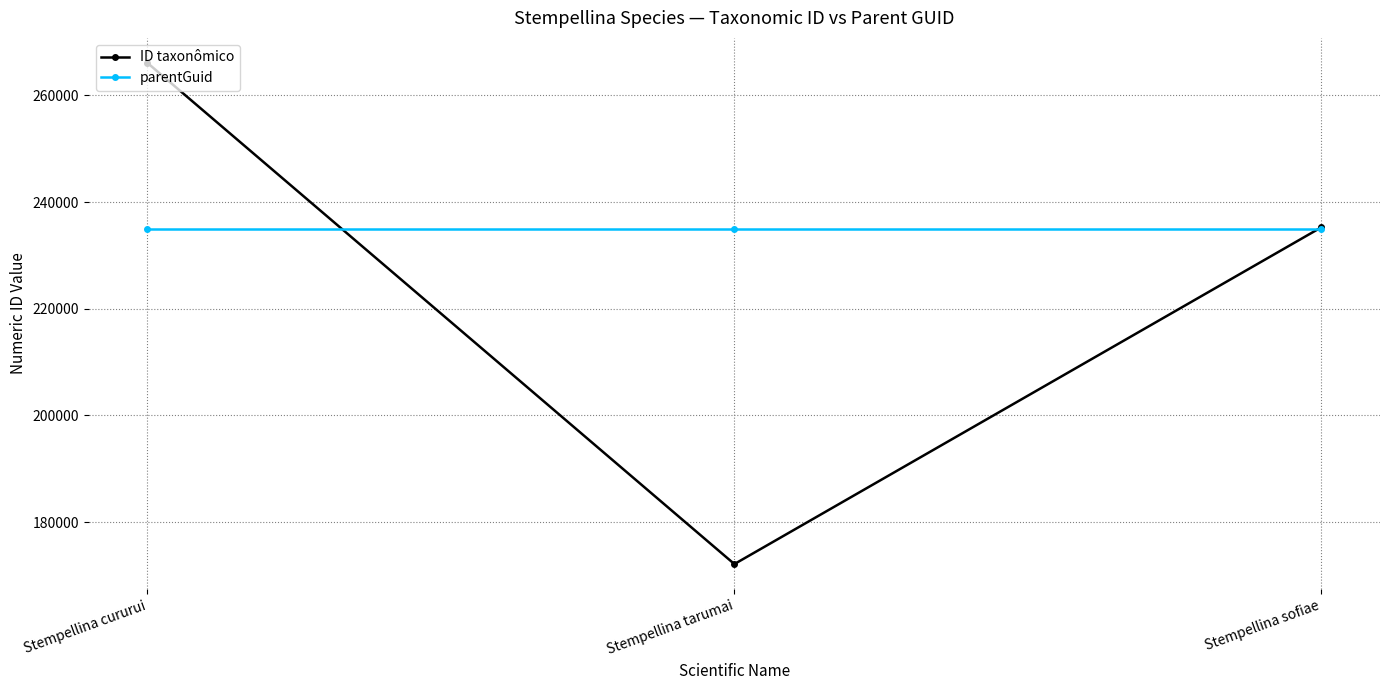

Between Stempellina cururui and Stempellina tarumai, which series saw the biggest shift?

ID taxonômico